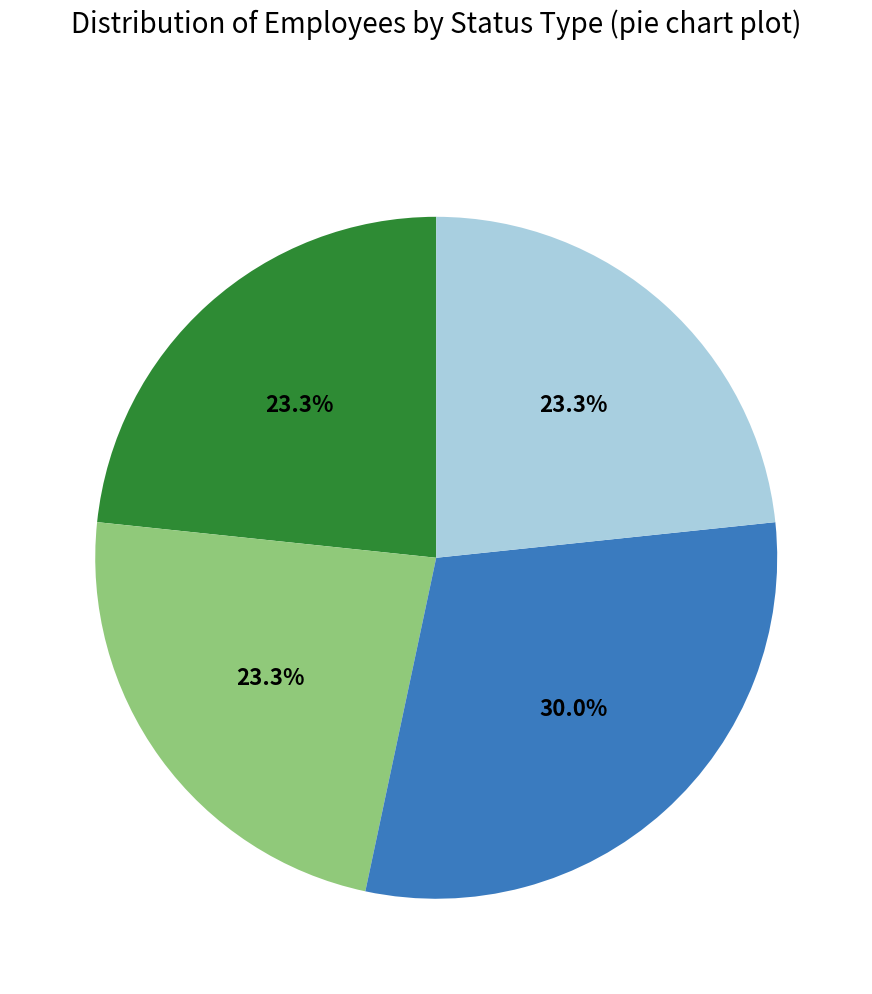

To the nearest percent, what is the difference between the largest and smallest slice percentages?

7%